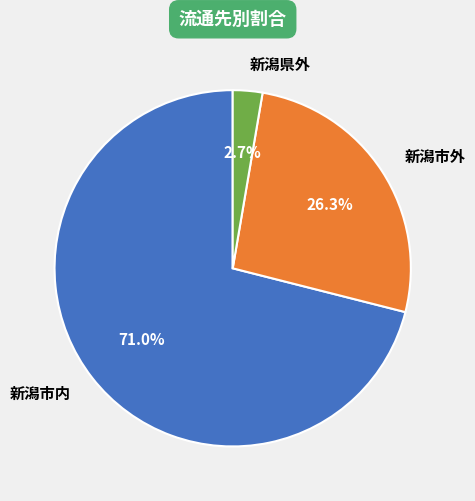

To the nearest percent, what portion does 新潟市外 represent?

26%